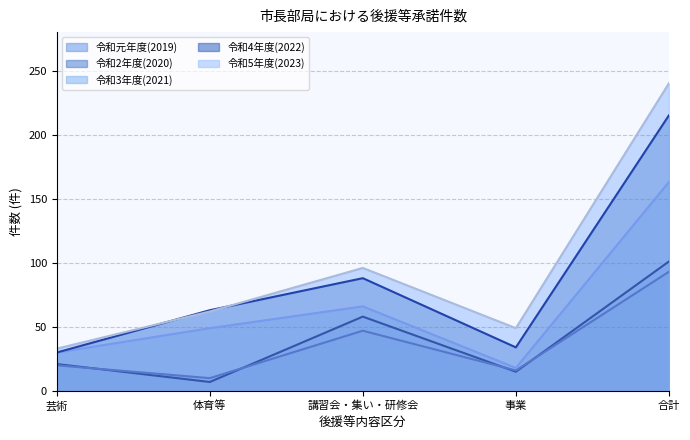

At which label does 令和3年度(2021) first exceed 49?

講習会・集い・研修会